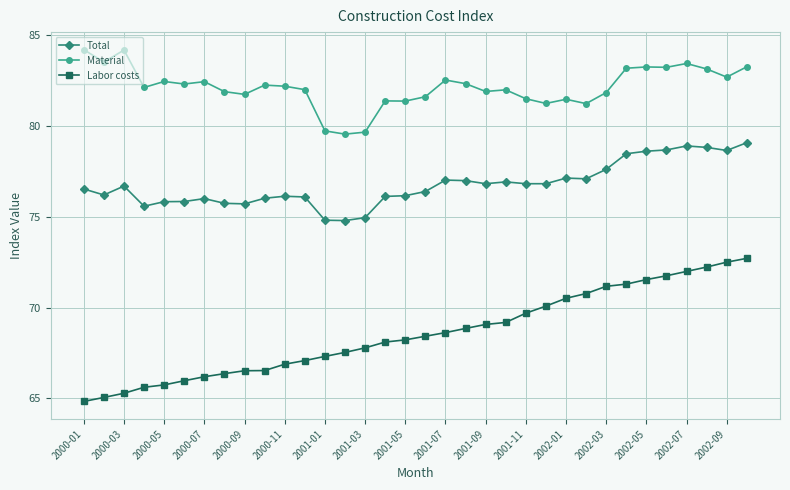

Which series has the widest spread of values?

Labor costs